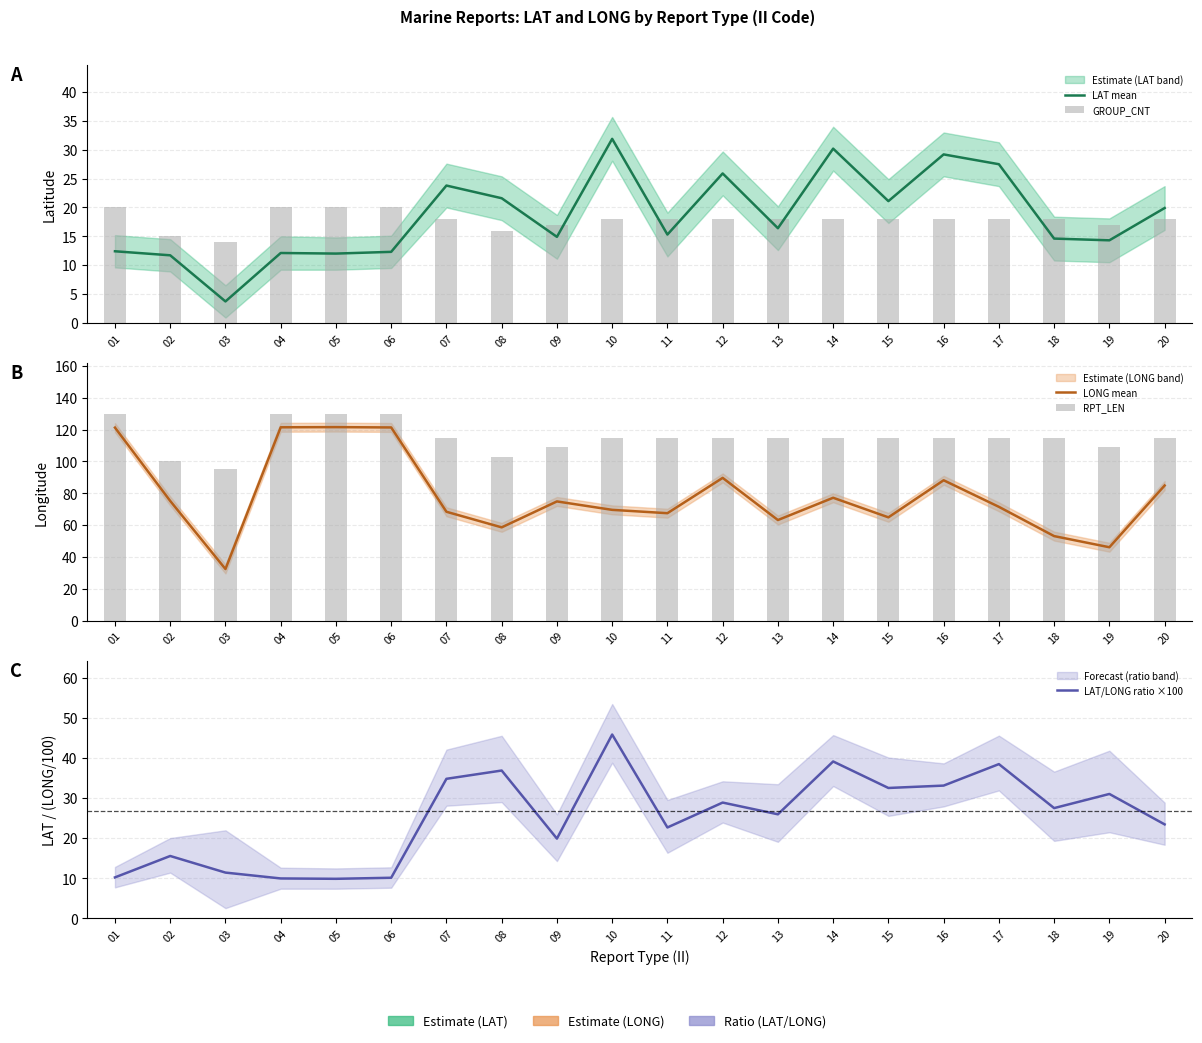

What is the difference between the highest and lowest values at 14?

97.0